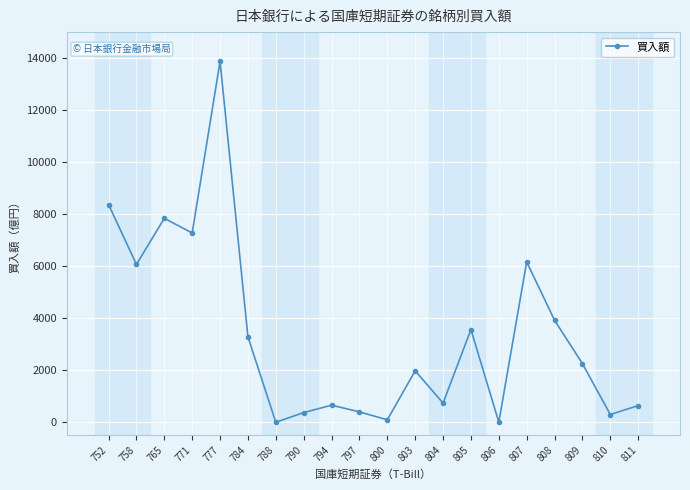

Count the number of categories in the chart.

20